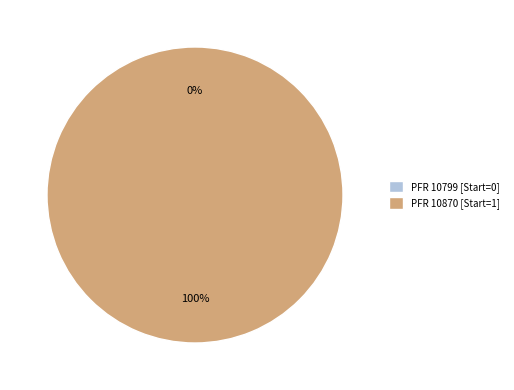

To the nearest percent, what is the combined percentage of 10799 and 10870?

100%